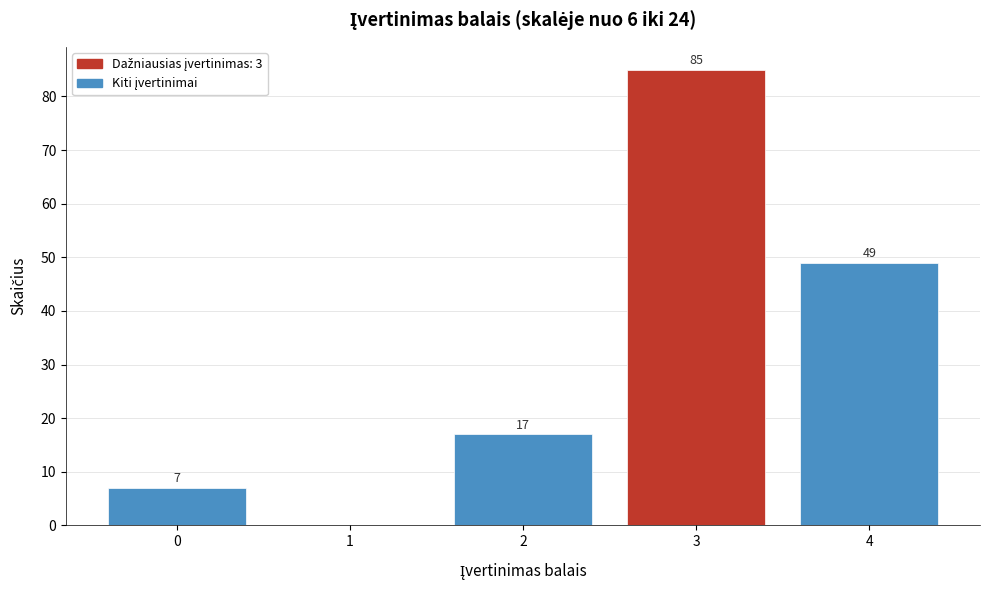

Reading right to left, list all the values displayed in this chart.

4=49	3=85	2=17	1=0	0=7